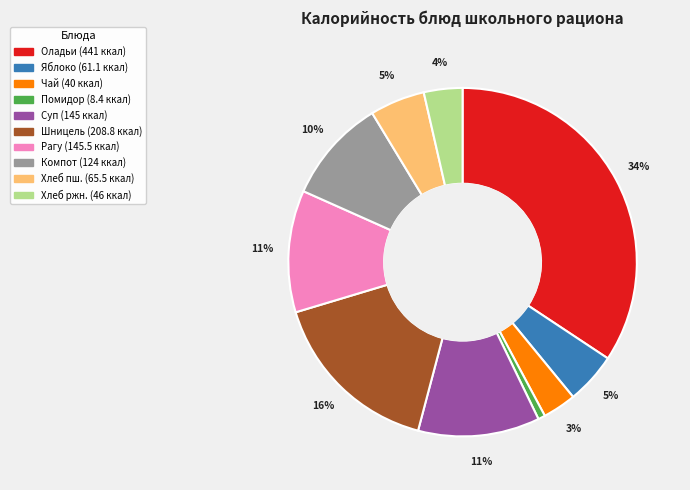

To the nearest percent, what is the average slice percentage?

10%